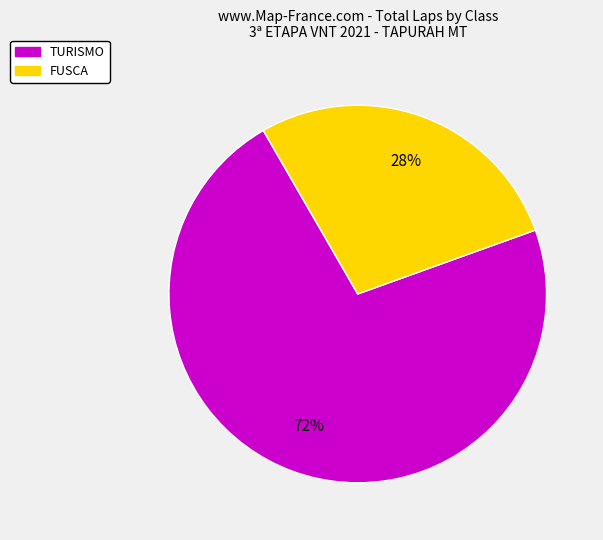

To the nearest percent, what is the difference between the largest and smallest slice percentages?

44%